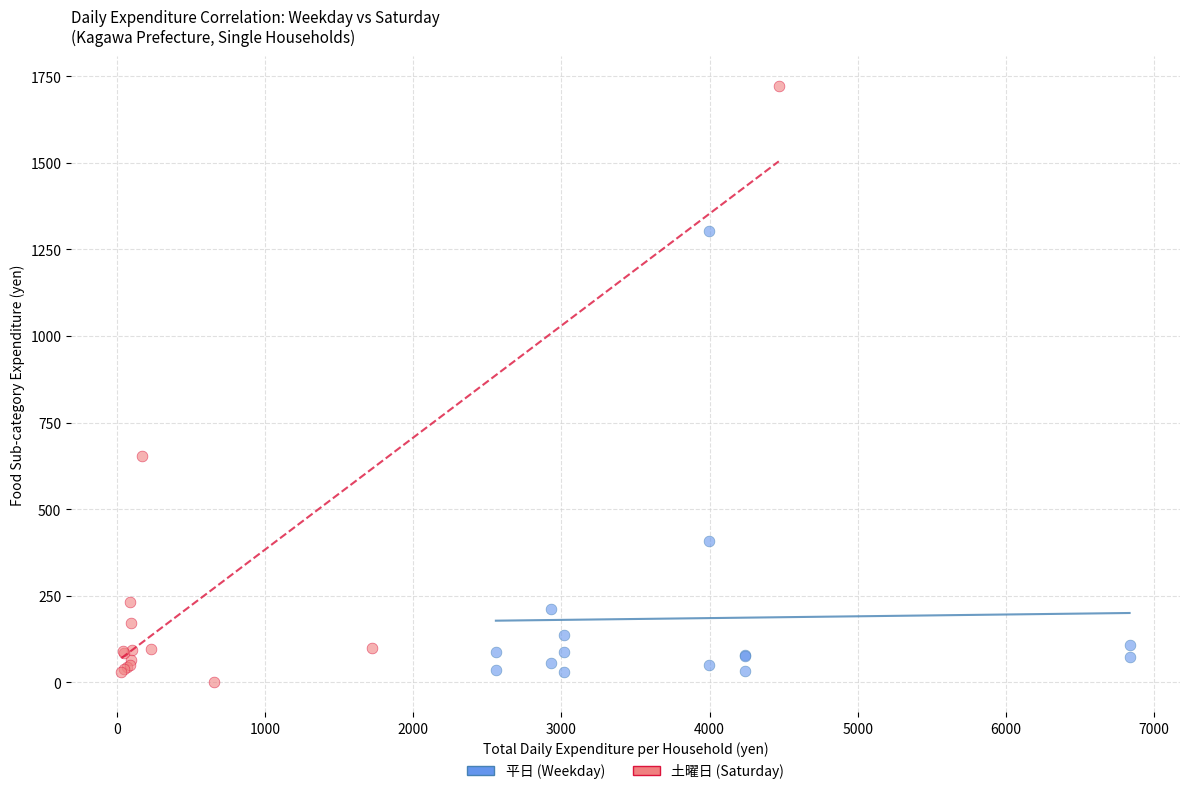

Which series has the widest spread of Y values?

土曜日 (Saturday)